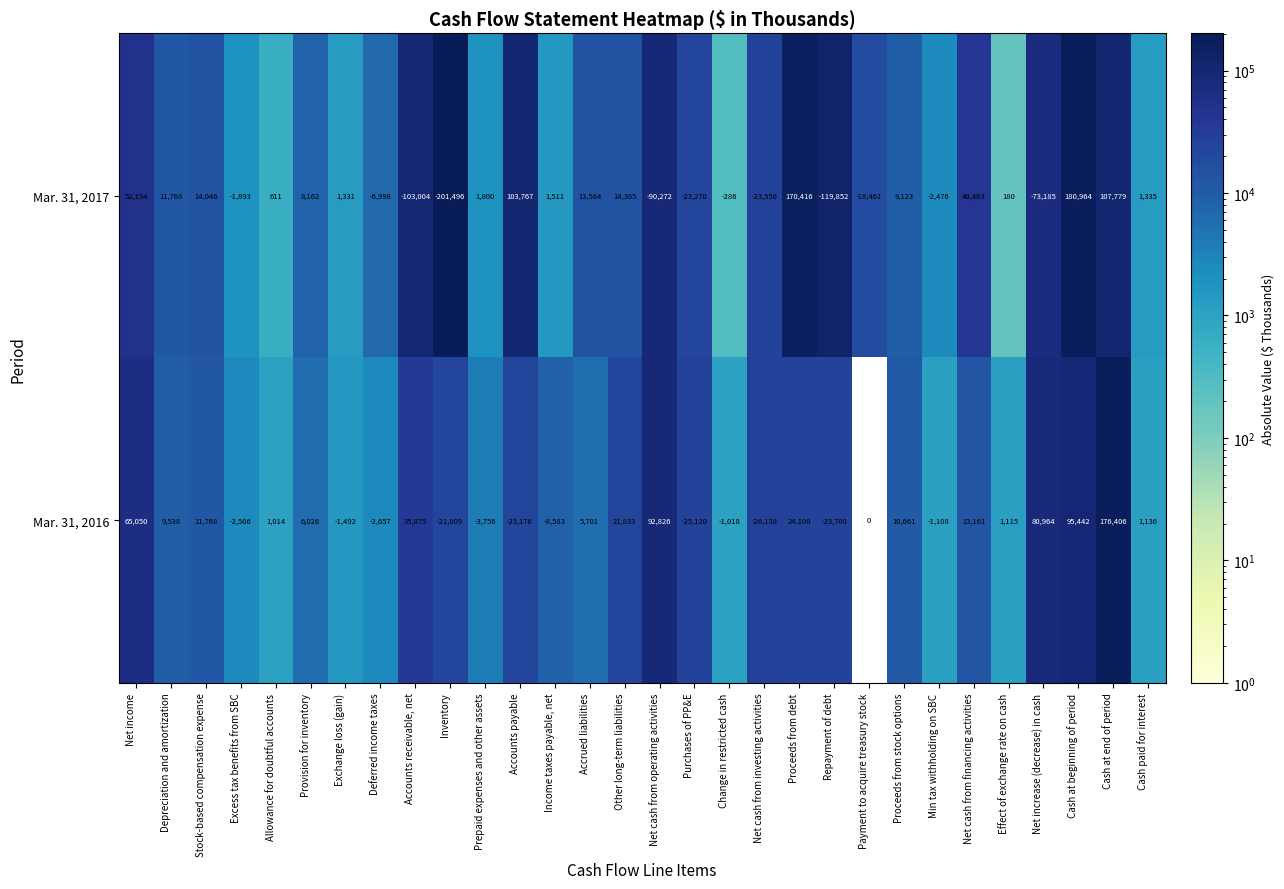

Which series has the largest total across all categories?

Mar. 31, 2016